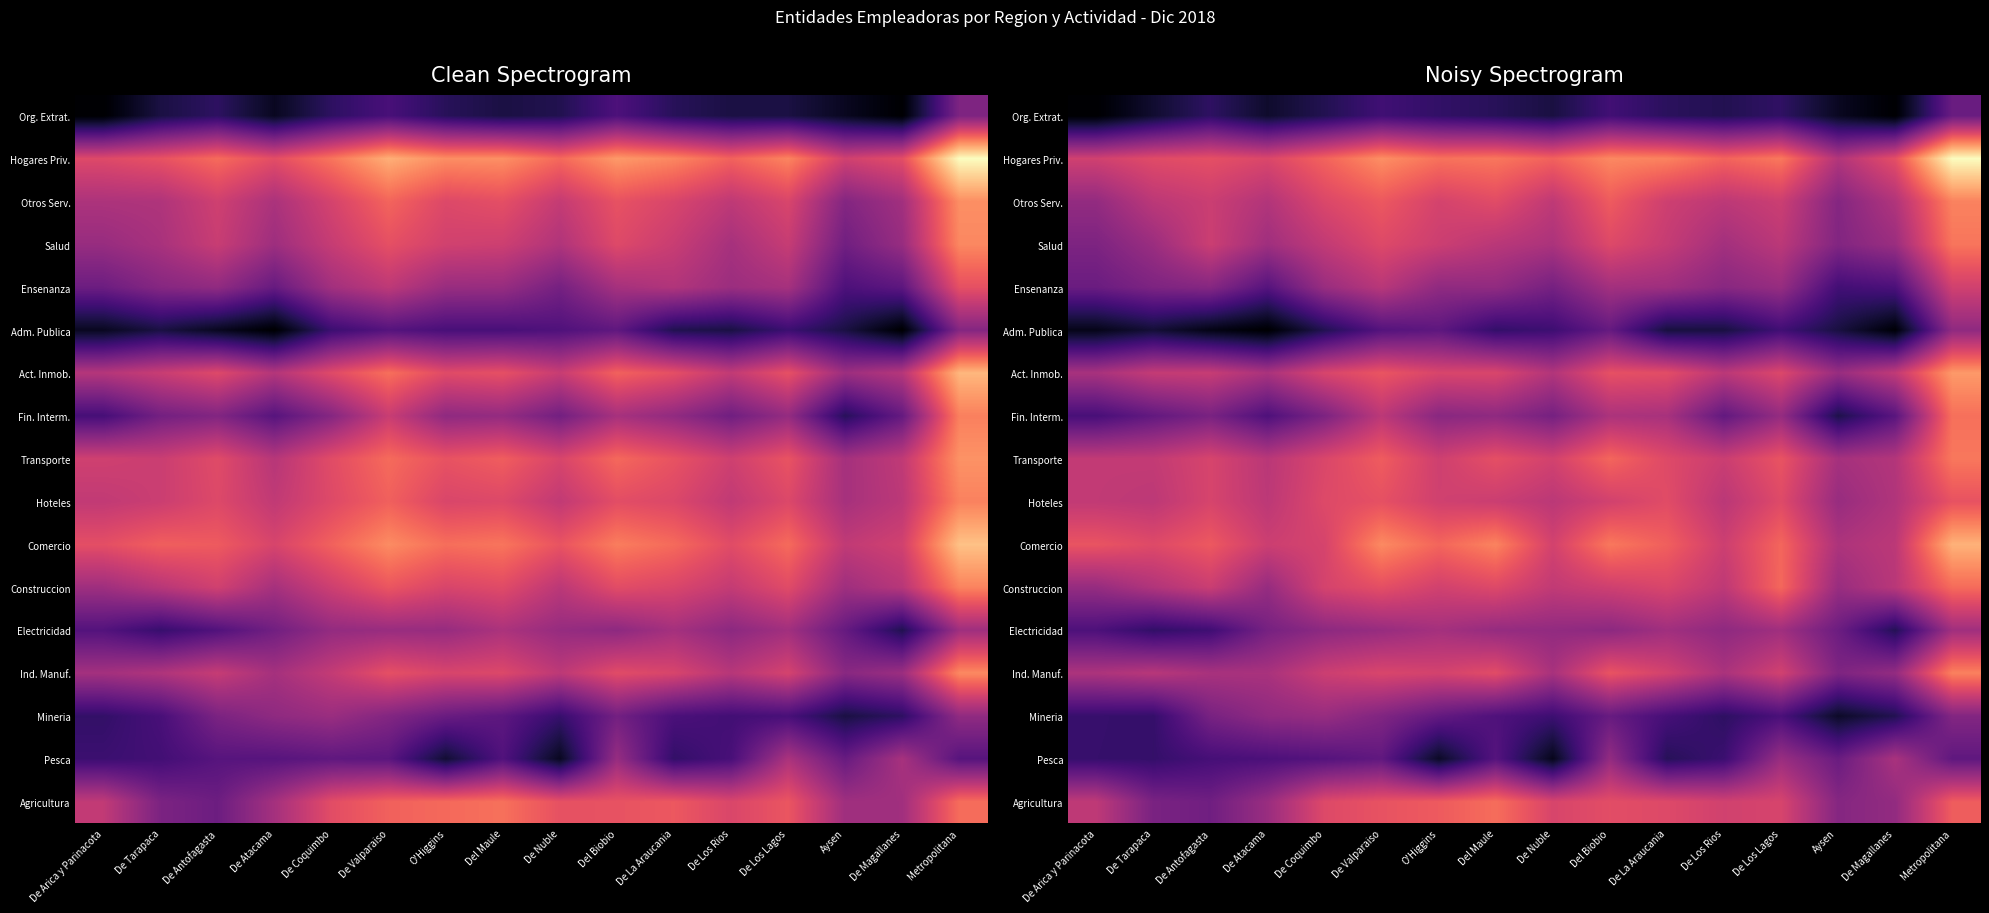

How many categories are shown in the chart?

16